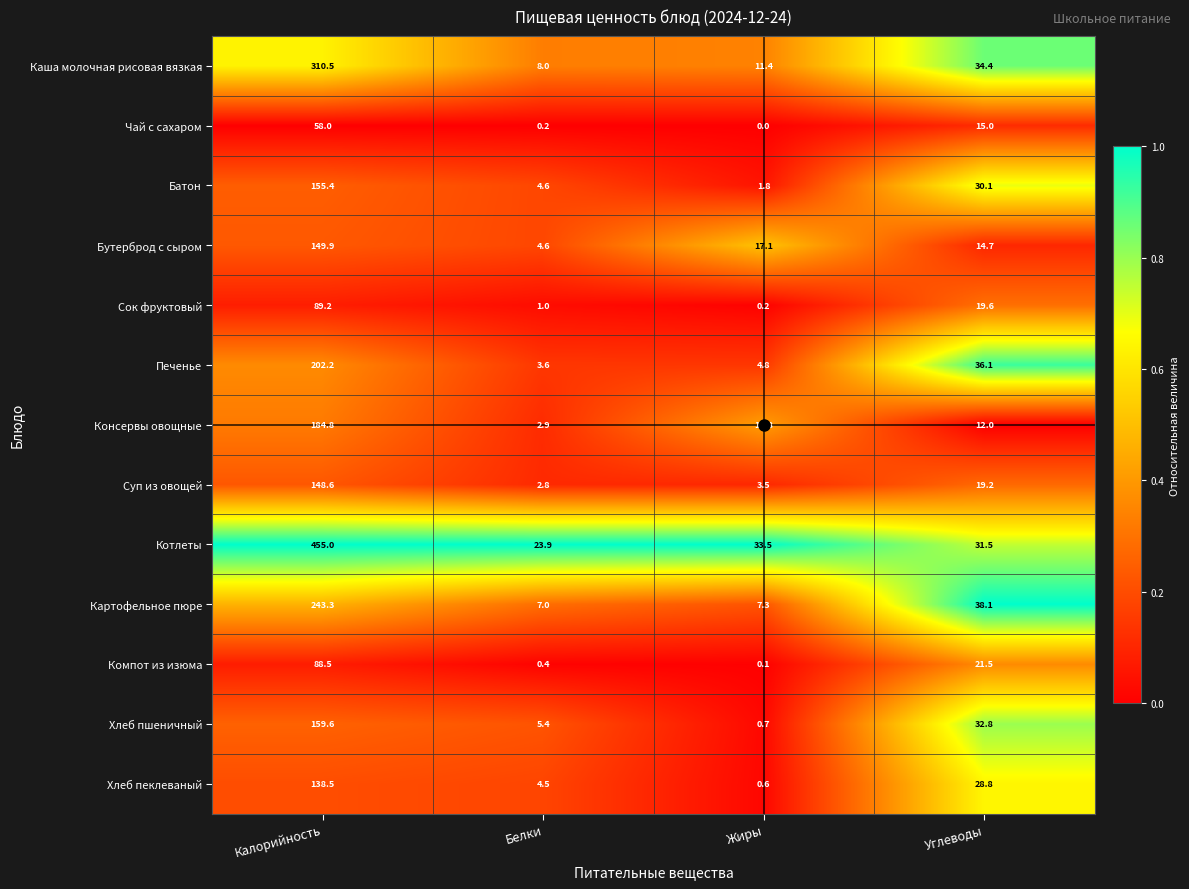

Which series has the largest total across all categories?

Котлеты